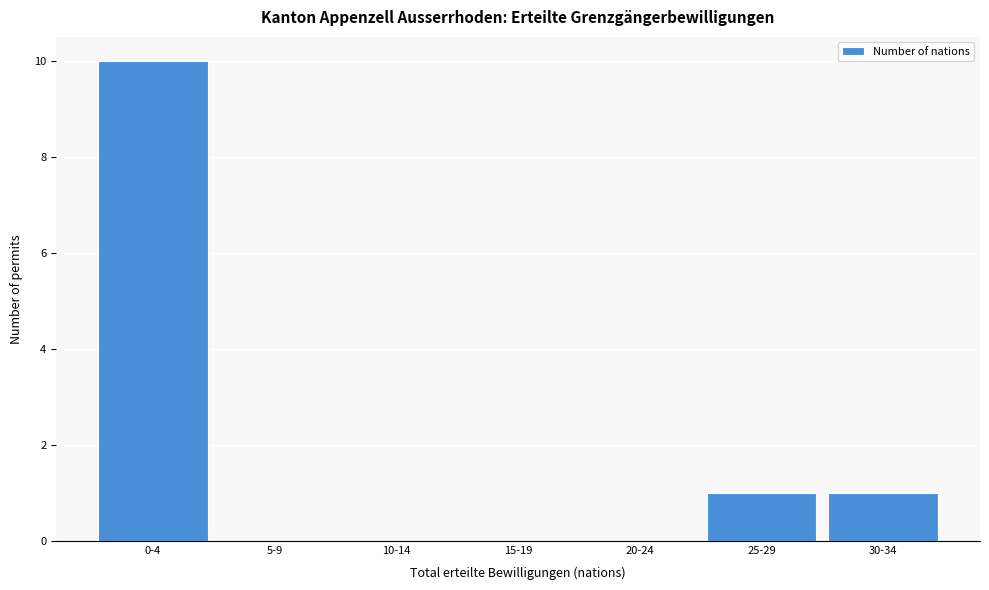

Reading left to right, what are all the values shown in this chart?

0-4=10	5-9=0	10-14=0	15-19=0	20-24=0	25-29=1	30-34=1